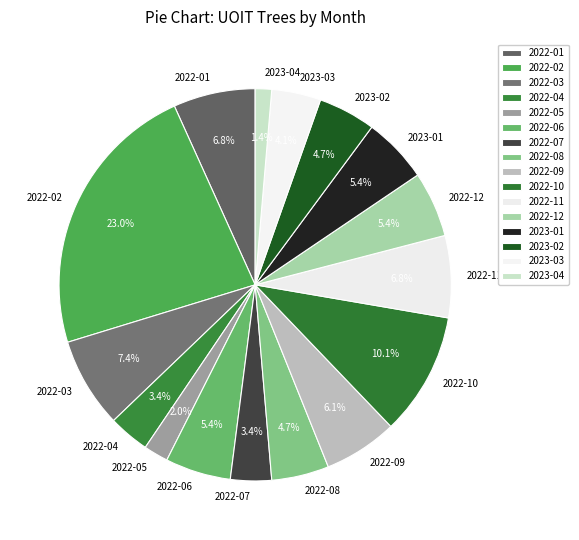

Does 2023-01 represent more than half of the total?

No